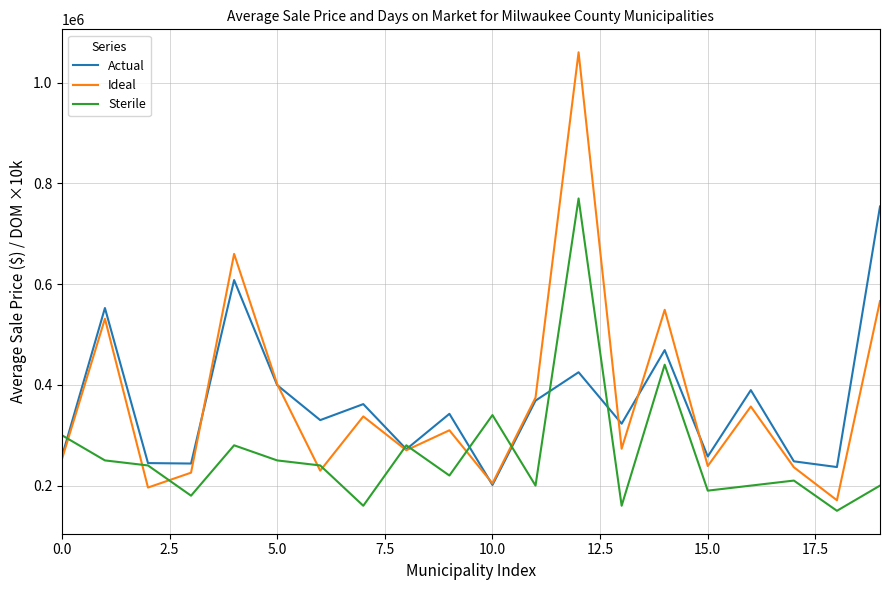

What is the smallest value displayed?

150000